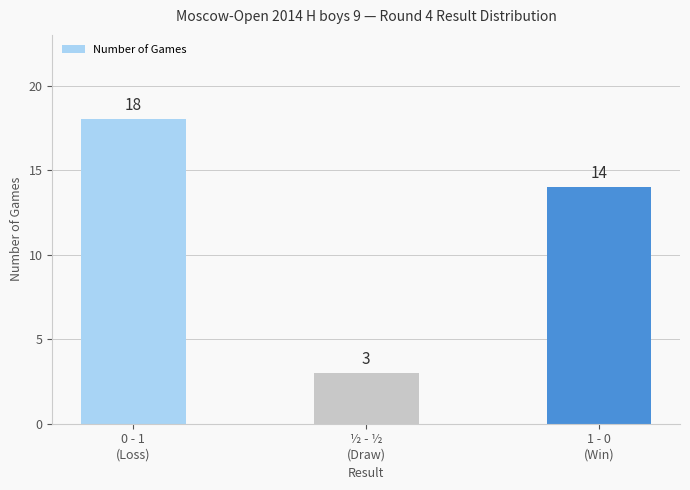

What is the average value?

12